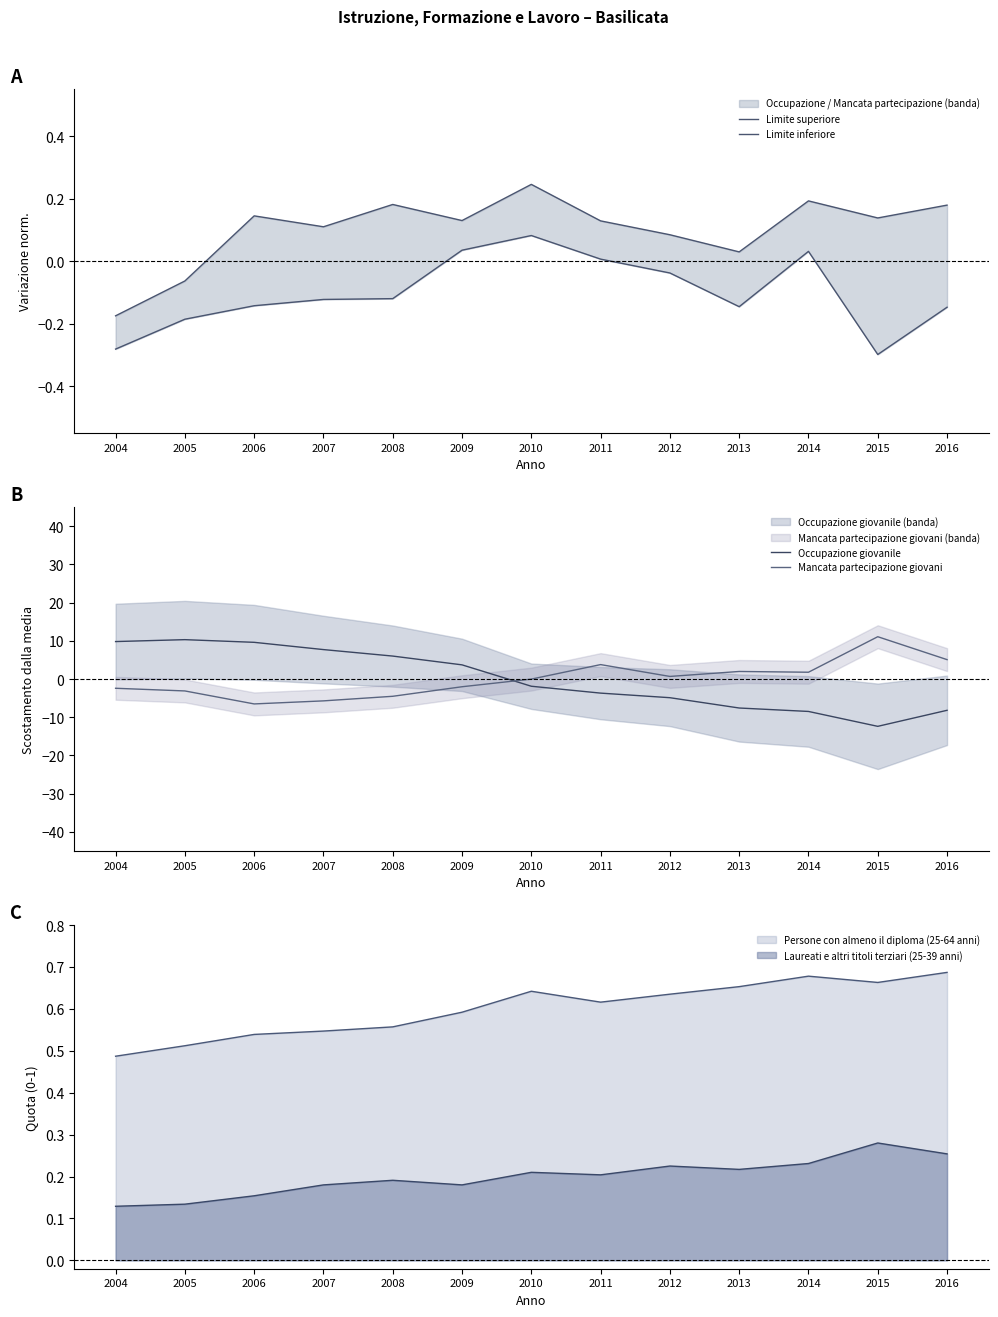

At which category is the sum across all series the highest?

2005